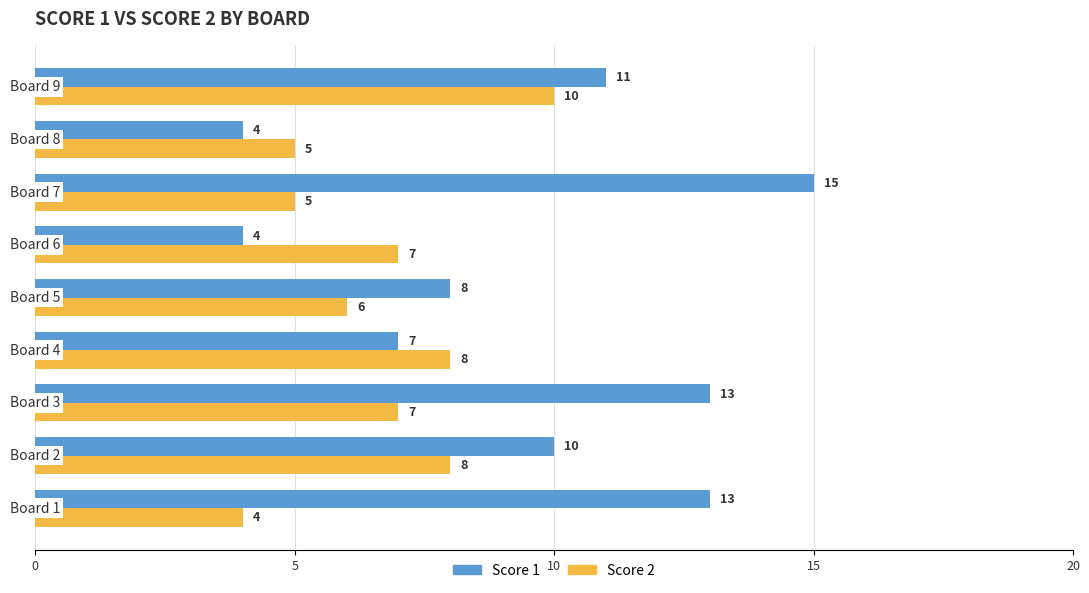

How many series are shown in this chart?

2